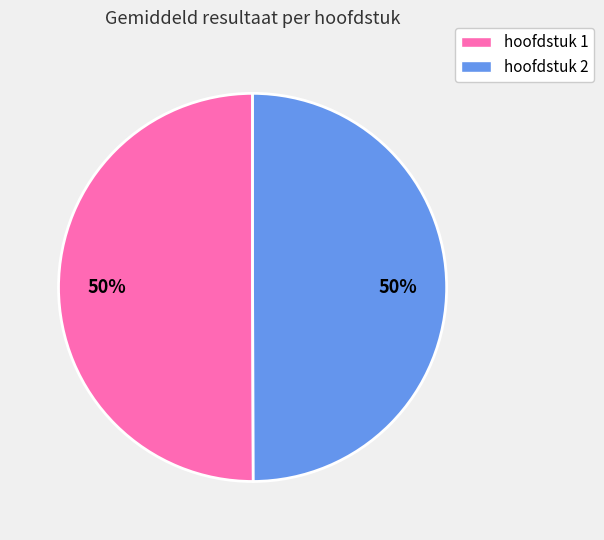

Do hoofdstuk 1 and hoofdstuk 2 together represent more than half of the pie?

Yes